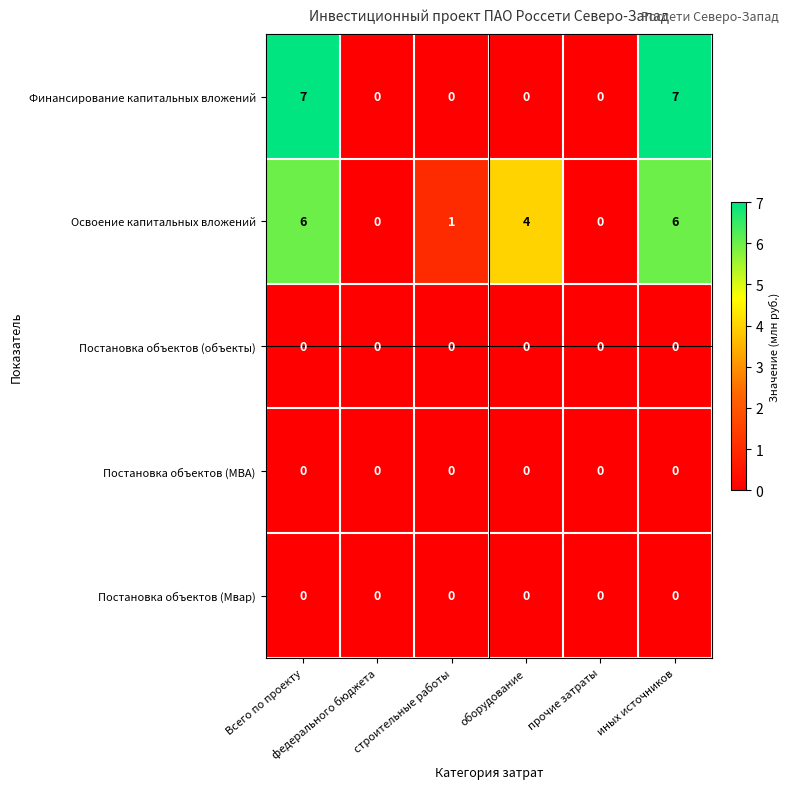

What is the total value across all series at иных источников?

13